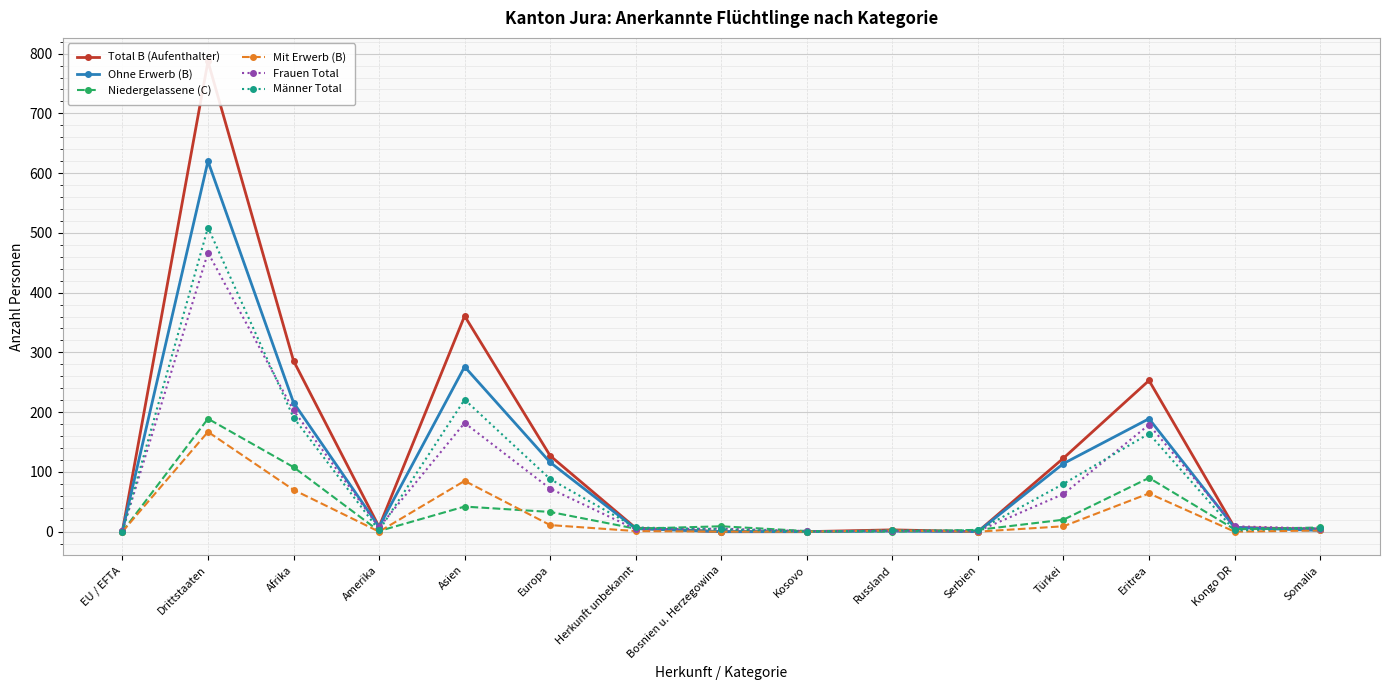

At how many categories does at least one series exceed 455?

1